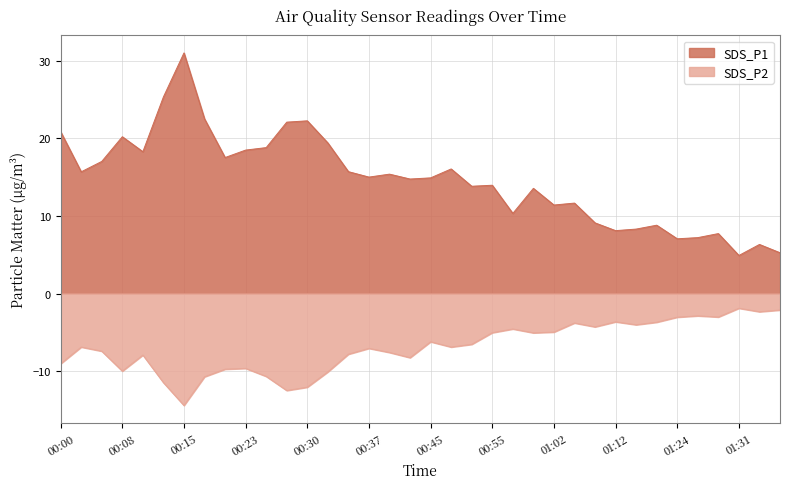

What is the average value of the SDS_P1 series?

14.7